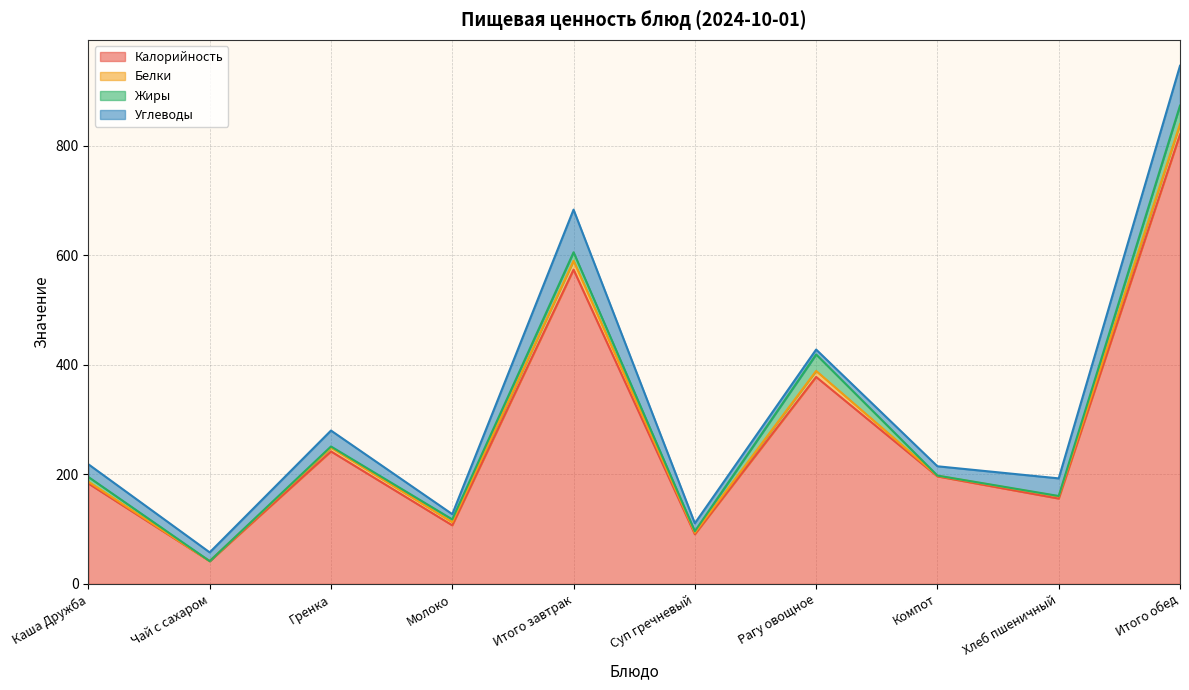

What position from the right is Каша Дружба?

10